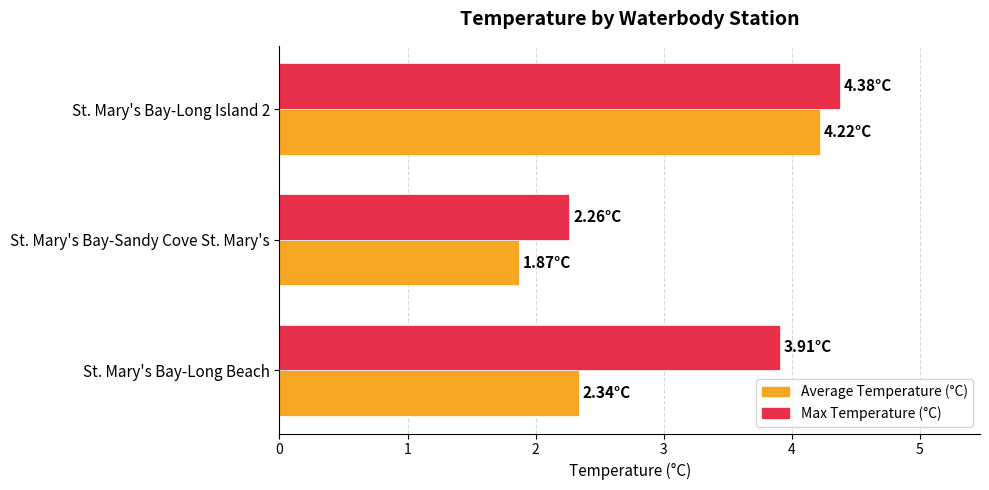

How many data points in Max Temperature (°C) are above 3?

2